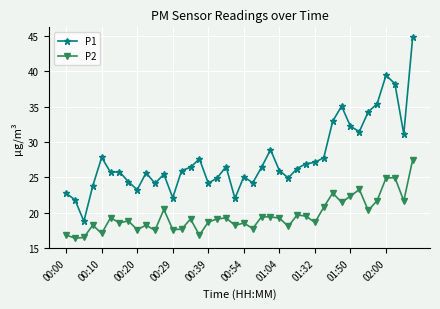

What is the difference between the maximum and minimum values in the P2 series?

11.1